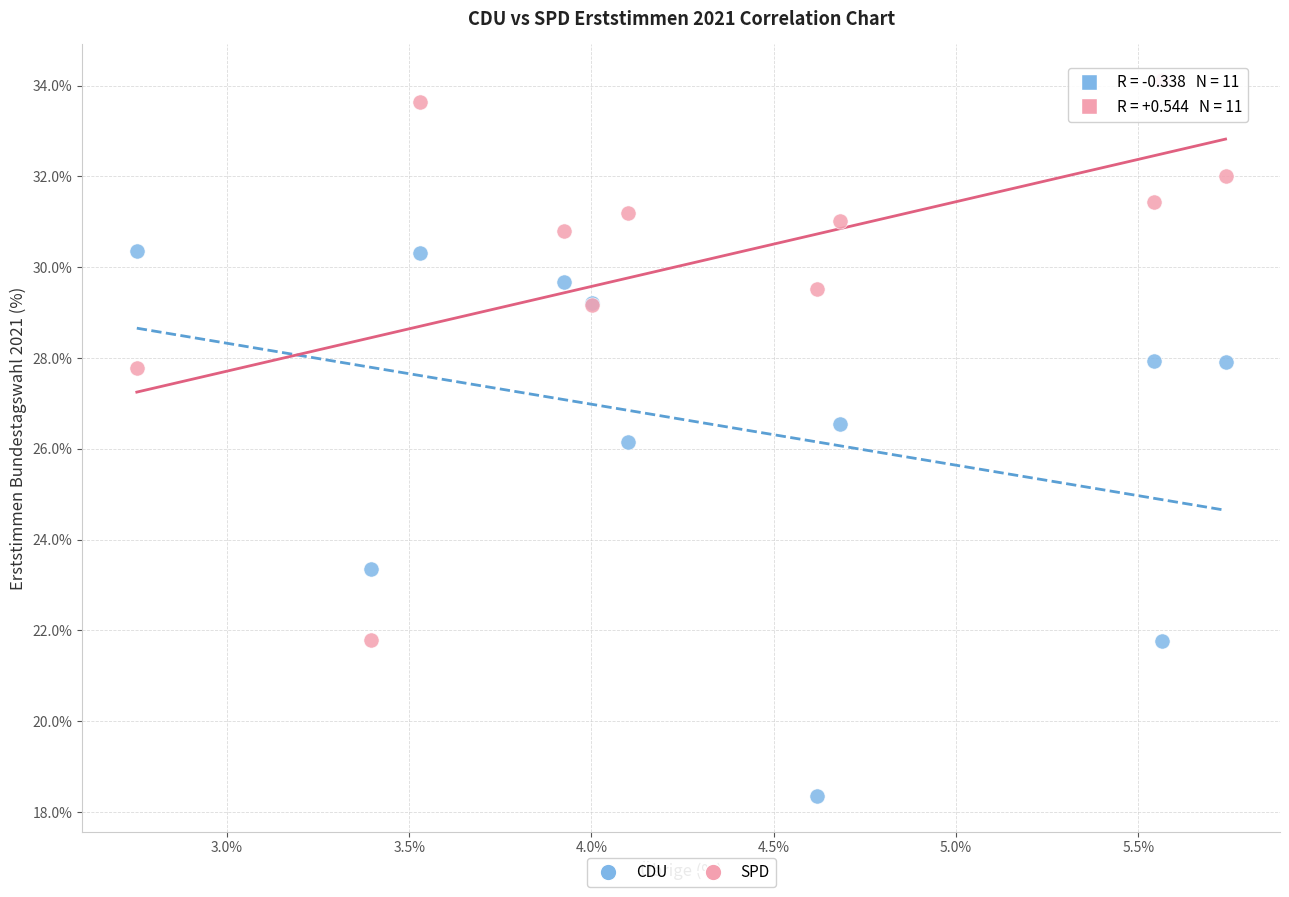

Which series reaches the maximum Y coordinate?

SPD